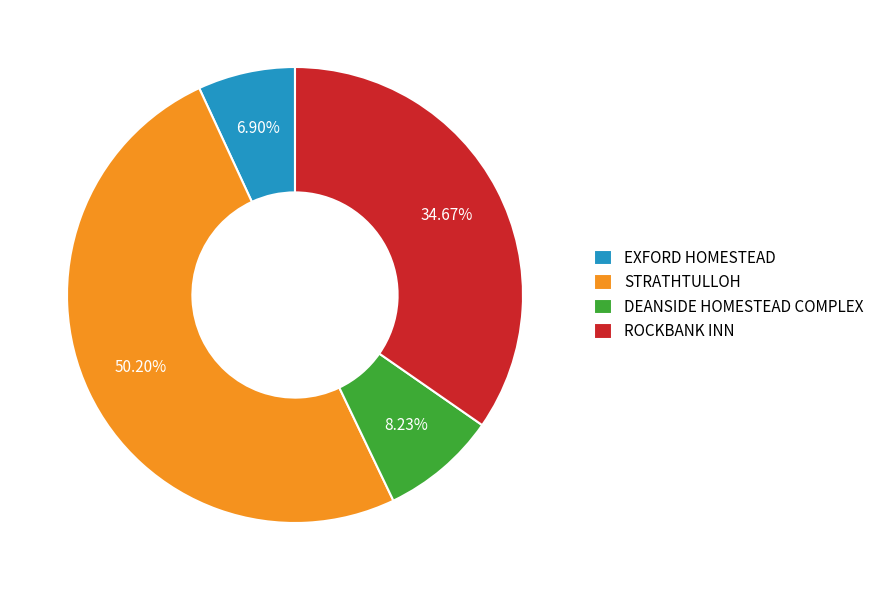

To the nearest percent, what percentage of the pie is EXFORD HOMESTEAD?

7%